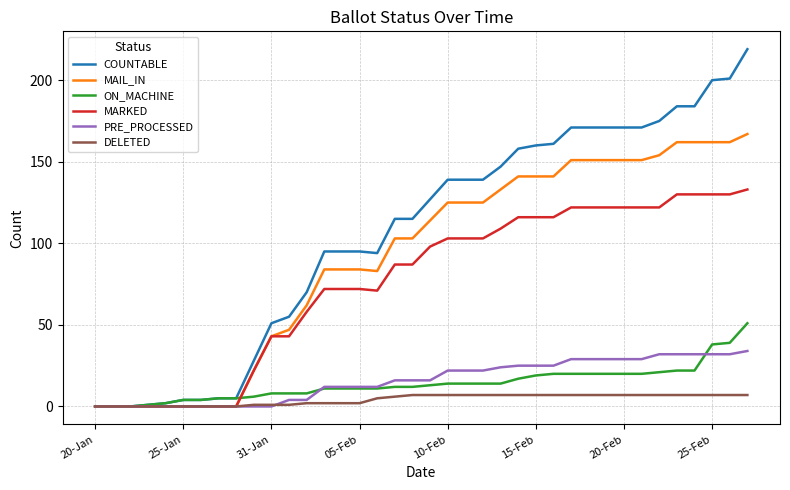

Which series has the largest range (max minus min)?

COUNTABLE